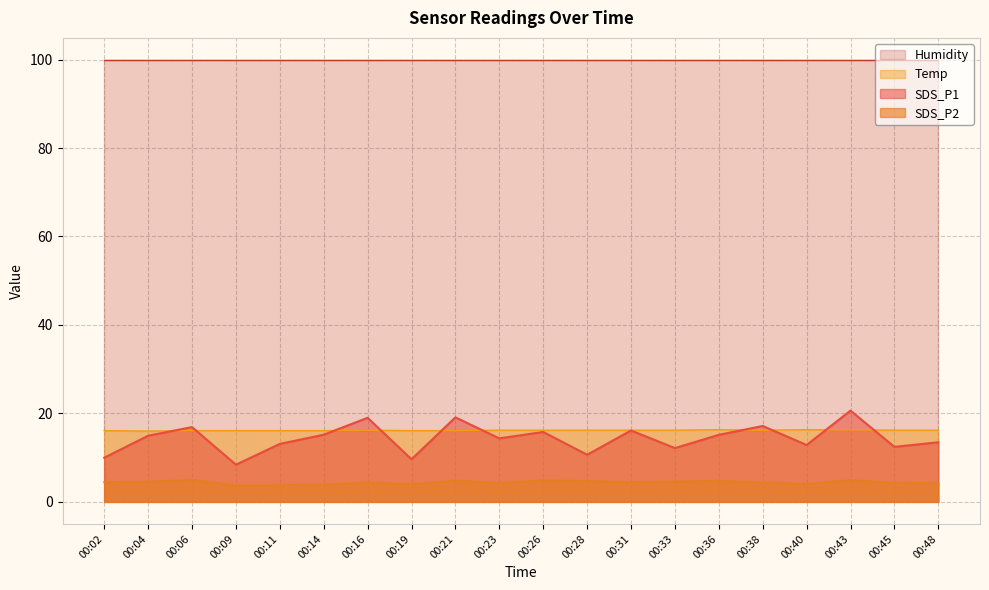

Does the chart have visible grid lines?

Yes